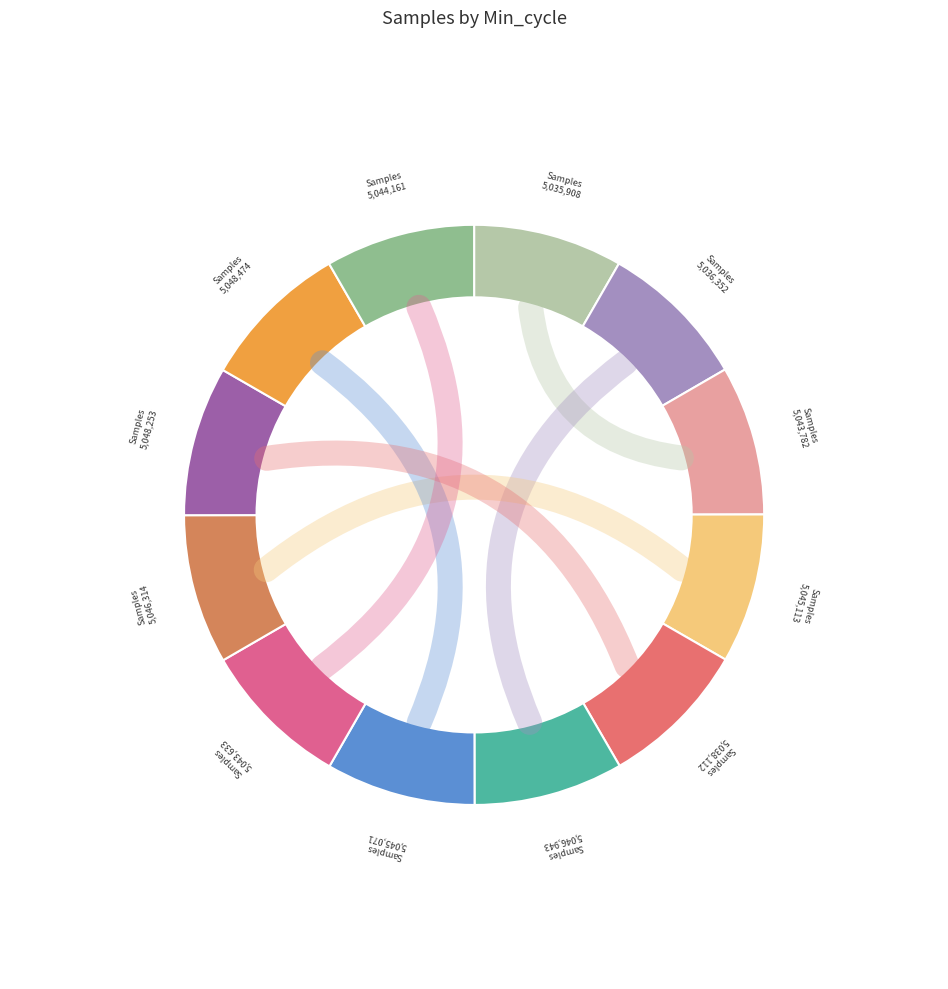

Count the number of slices in the pie.

12